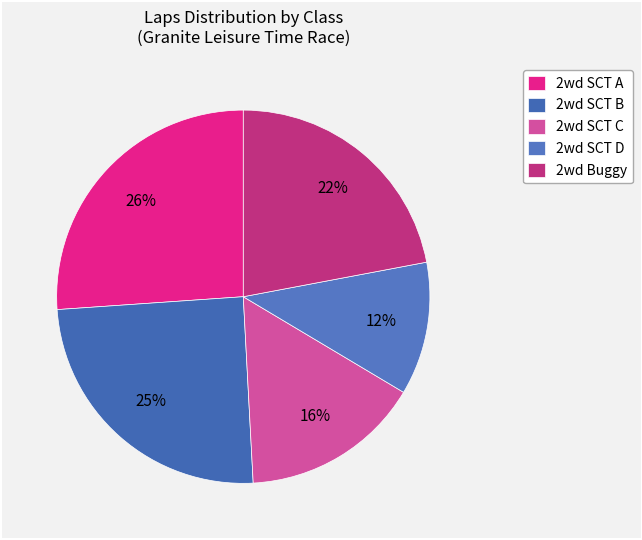

How many segments does this pie chart have?

5